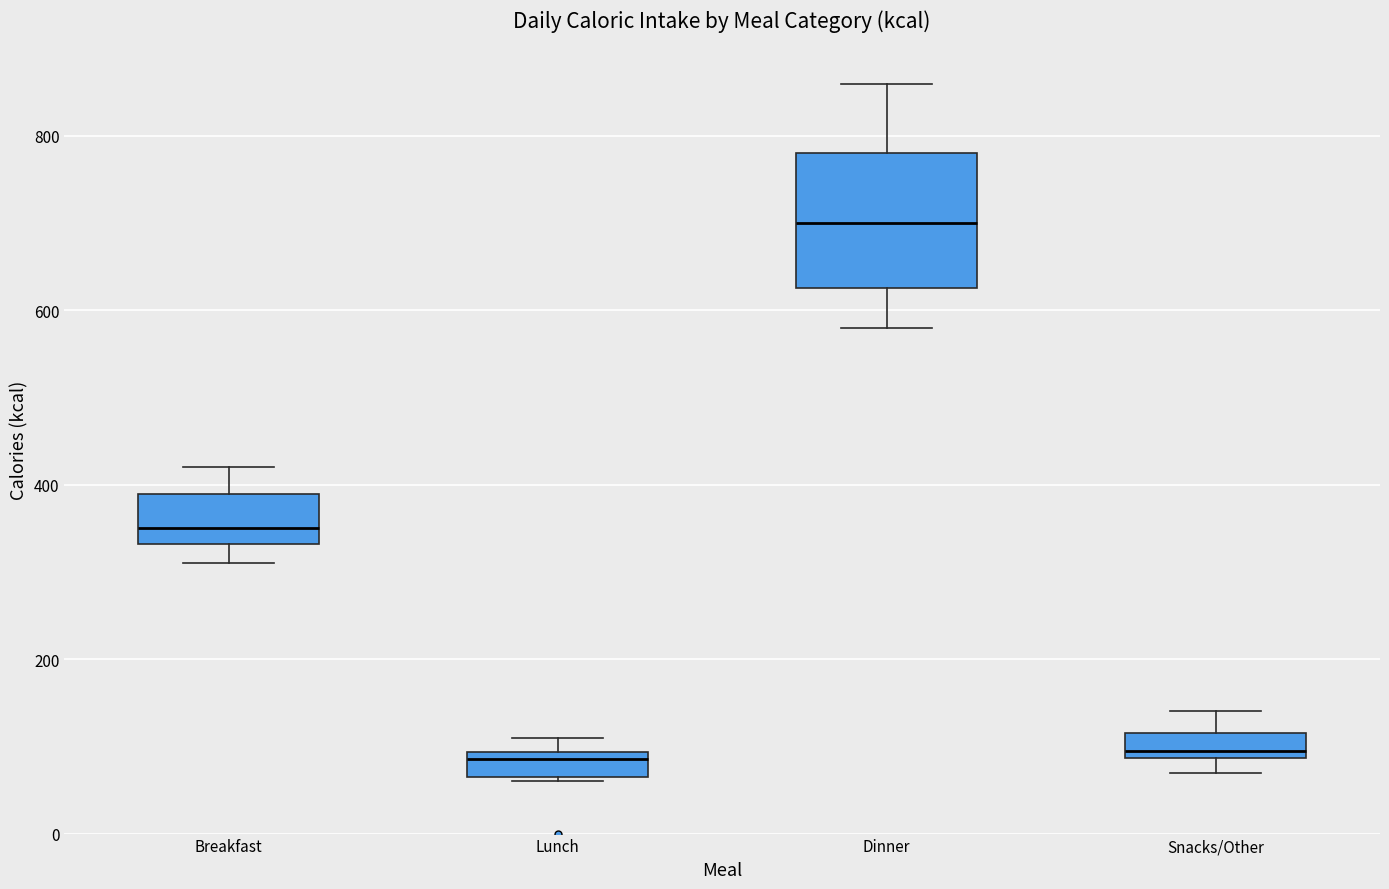

Where does the median line of the box for Lunch sit on the y-axis? The values are not printed on the chart, so give them approximately, as read against the axis.

80